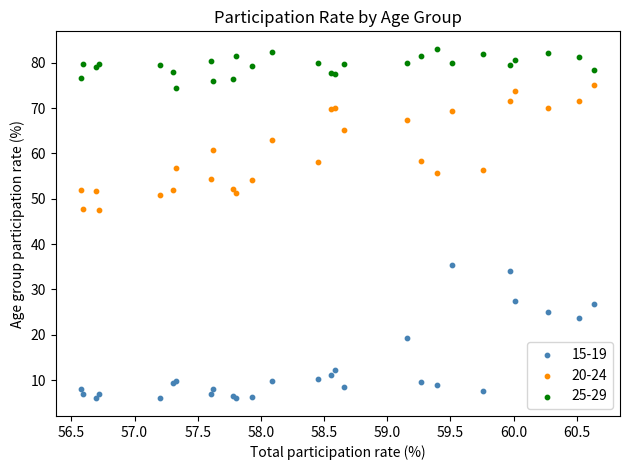

Which series has the widest spread of Y values?

15-19